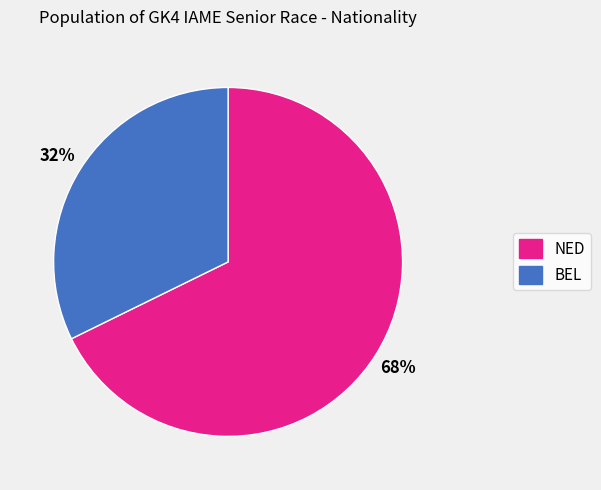

To the nearest percent, what is the average slice percentage?

50%